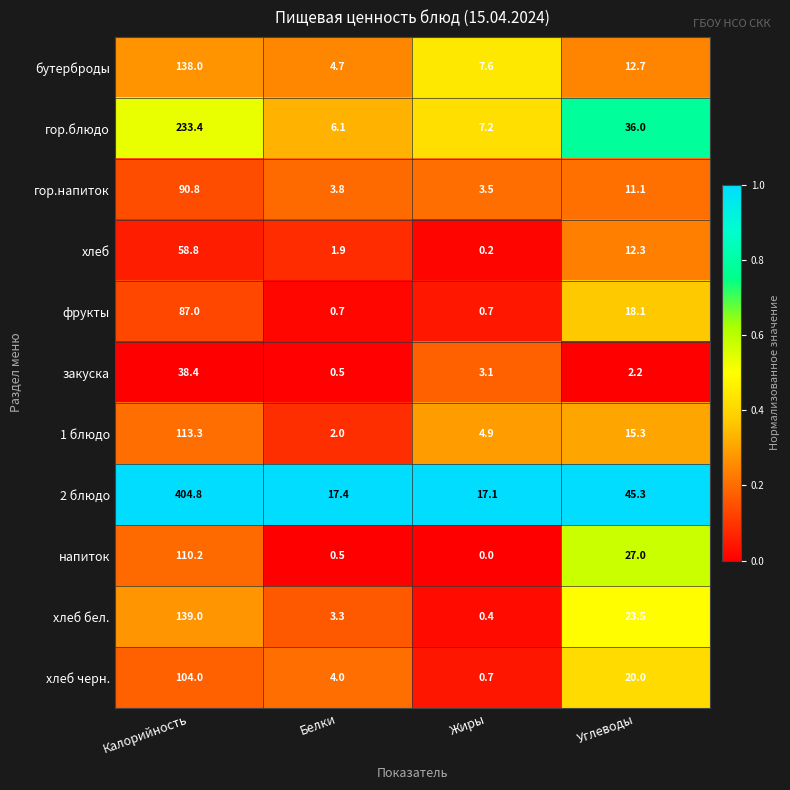

What is the total value across all series at Жиры?

45.4